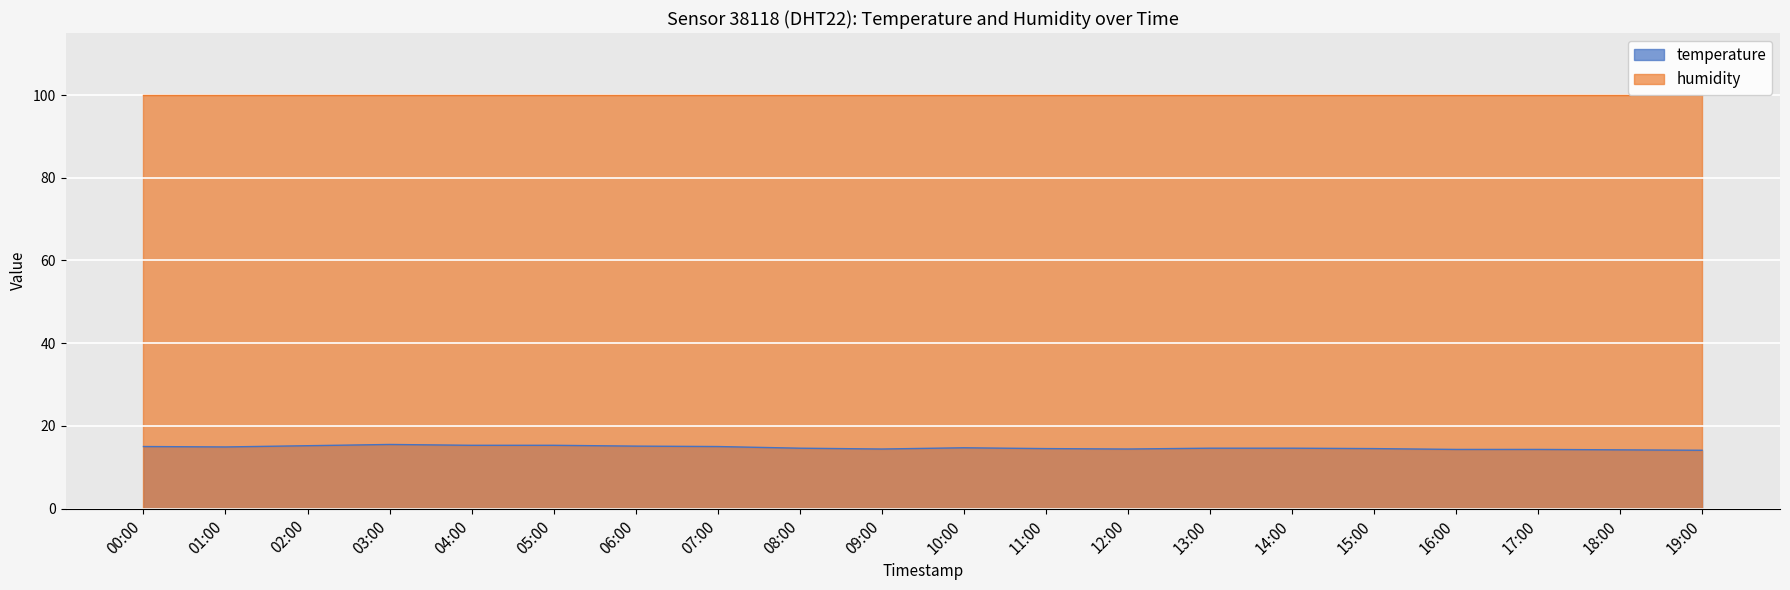

How many interior local peaks (higher than both neighbors) does the data have?

2